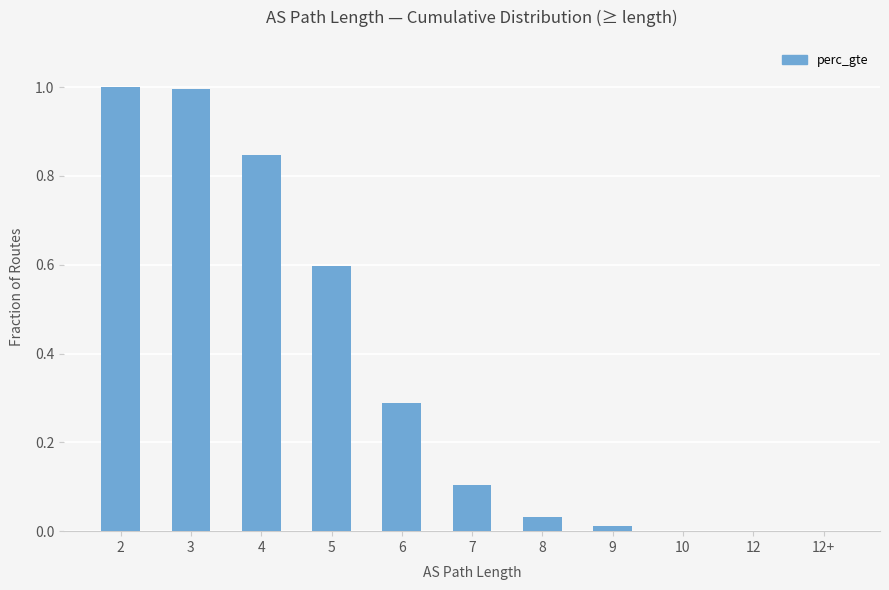

How many distinct data groups are displayed?

1